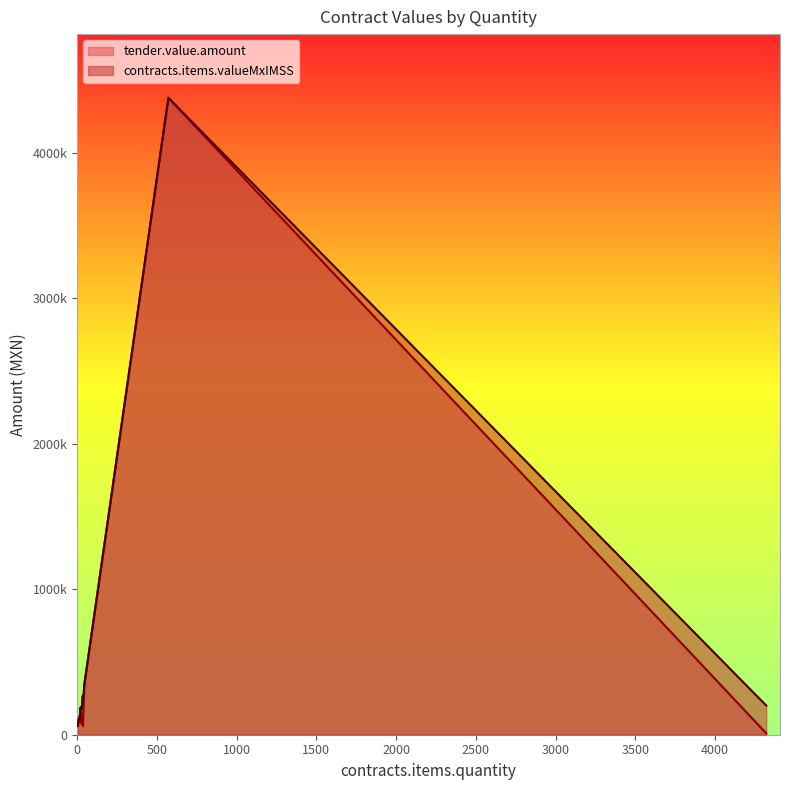

True or false: contracts.items.valueMxIMSS has a value of 60350.0 at 12.

True